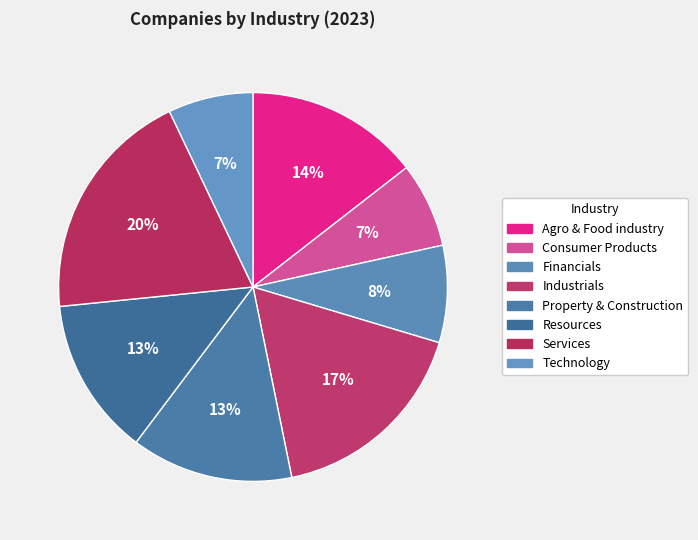

Count the number of slices in the pie.

8